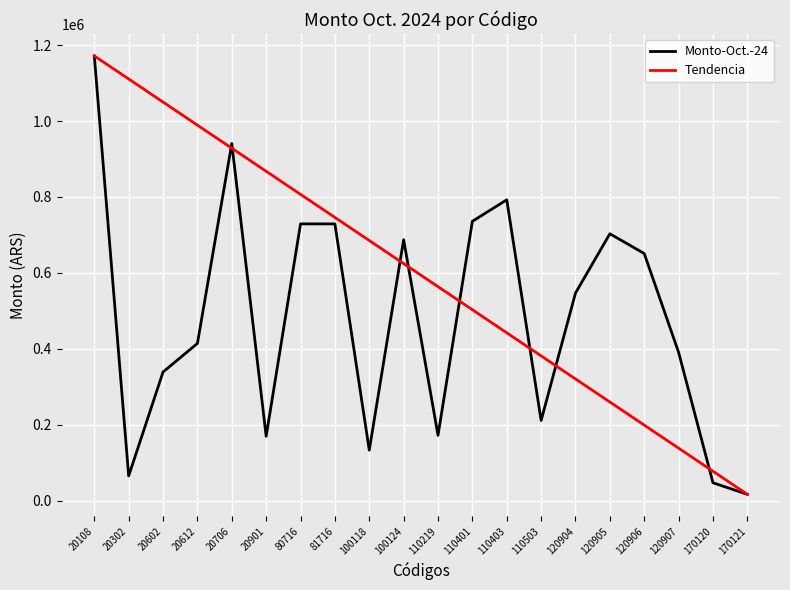

Which series has the largest total across all categories?

Tendencia